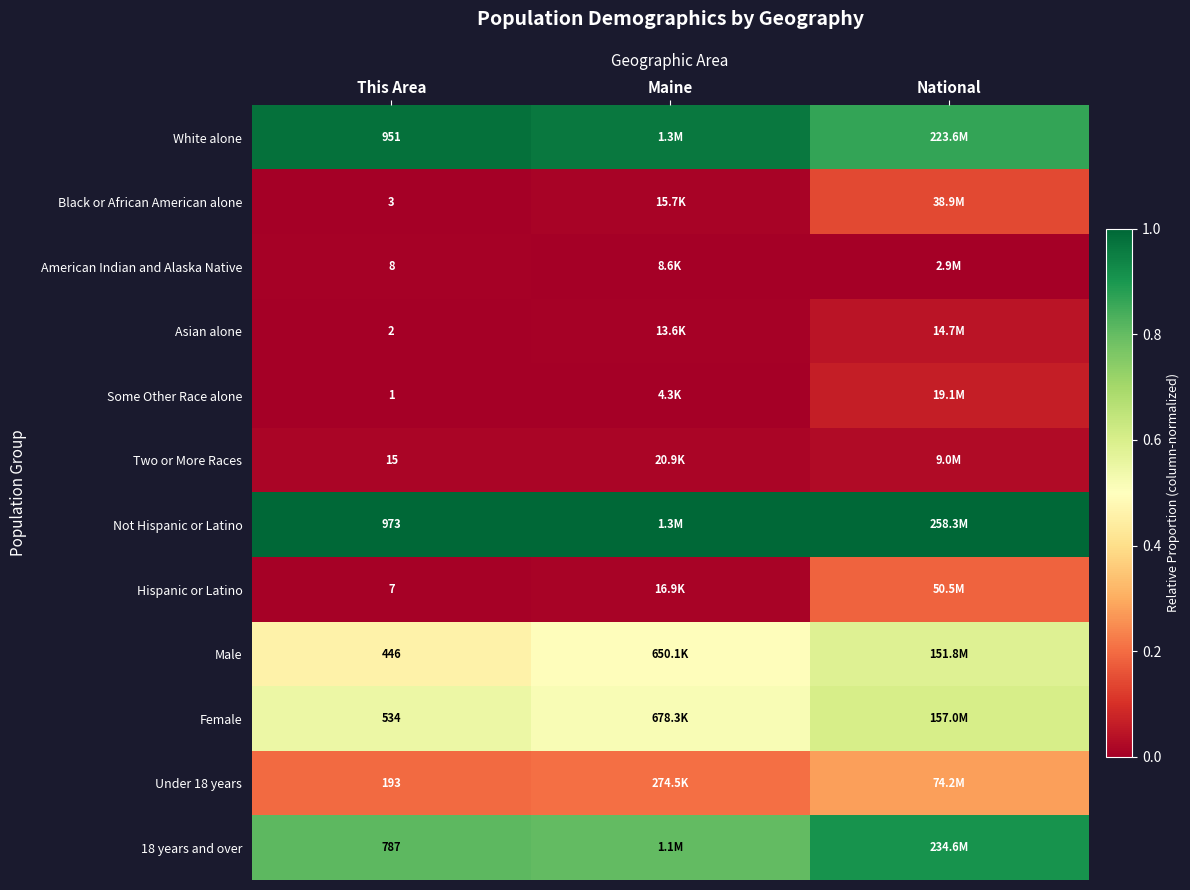

Count the number of categories in the chart.

3